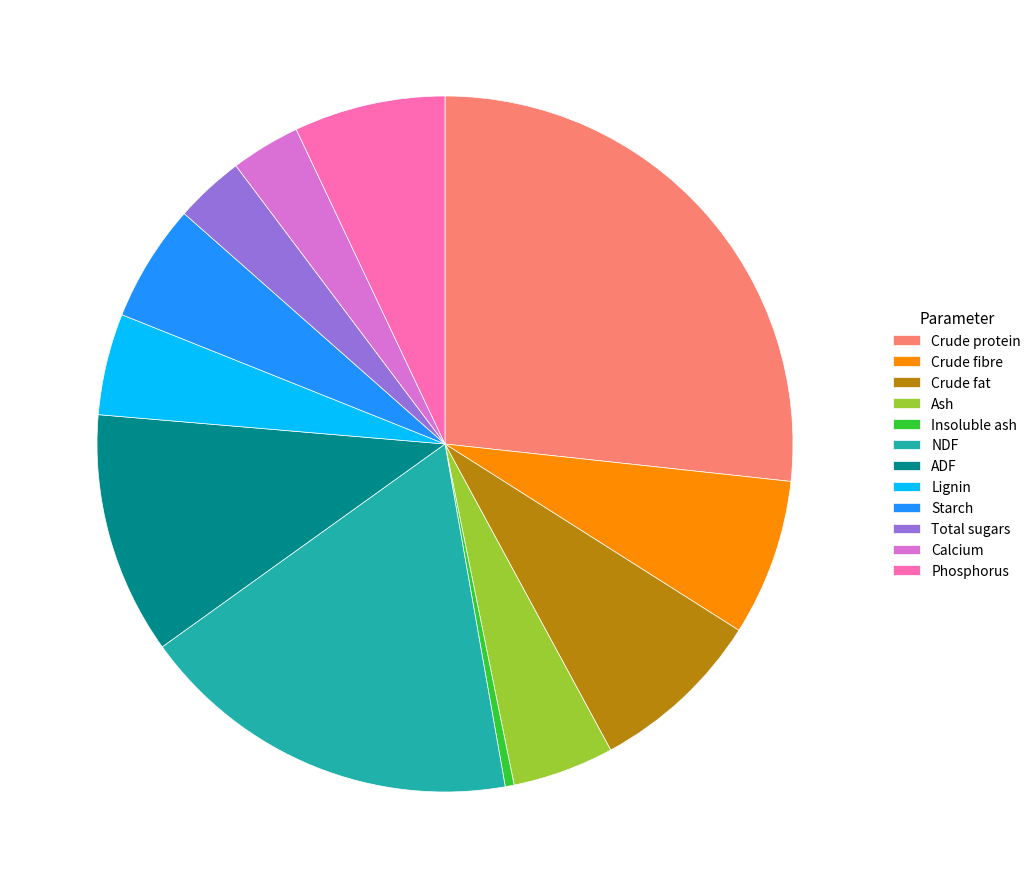

Combined, do Crude fibre and Insoluble ash account for over 50%?

No